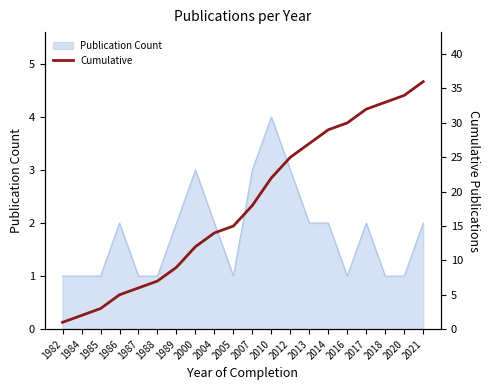

What is the minimum value shown in the chart?

1